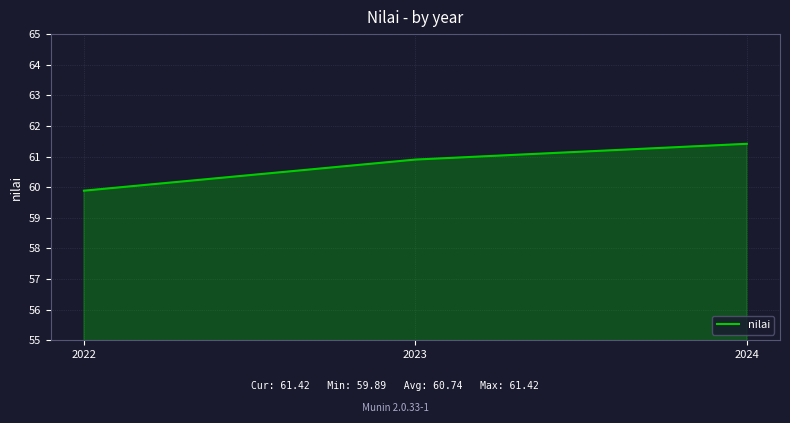

List the labels in order of value, largest first.

2024, 2023, 2022